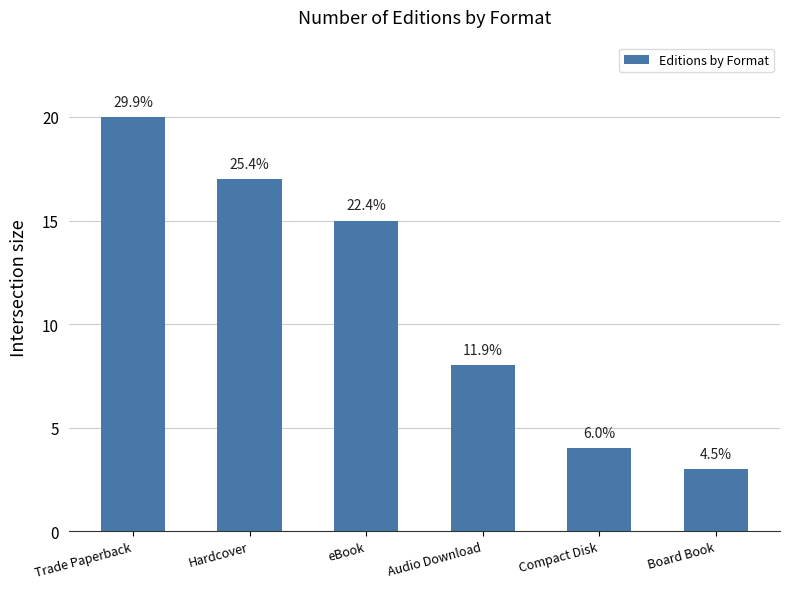

Reading left to right, extract all data points from this chart.

Trade Paperback=20	Hardcover=17	eBook=15	Audio Download=8	Compact Disk=4	Board Book=3